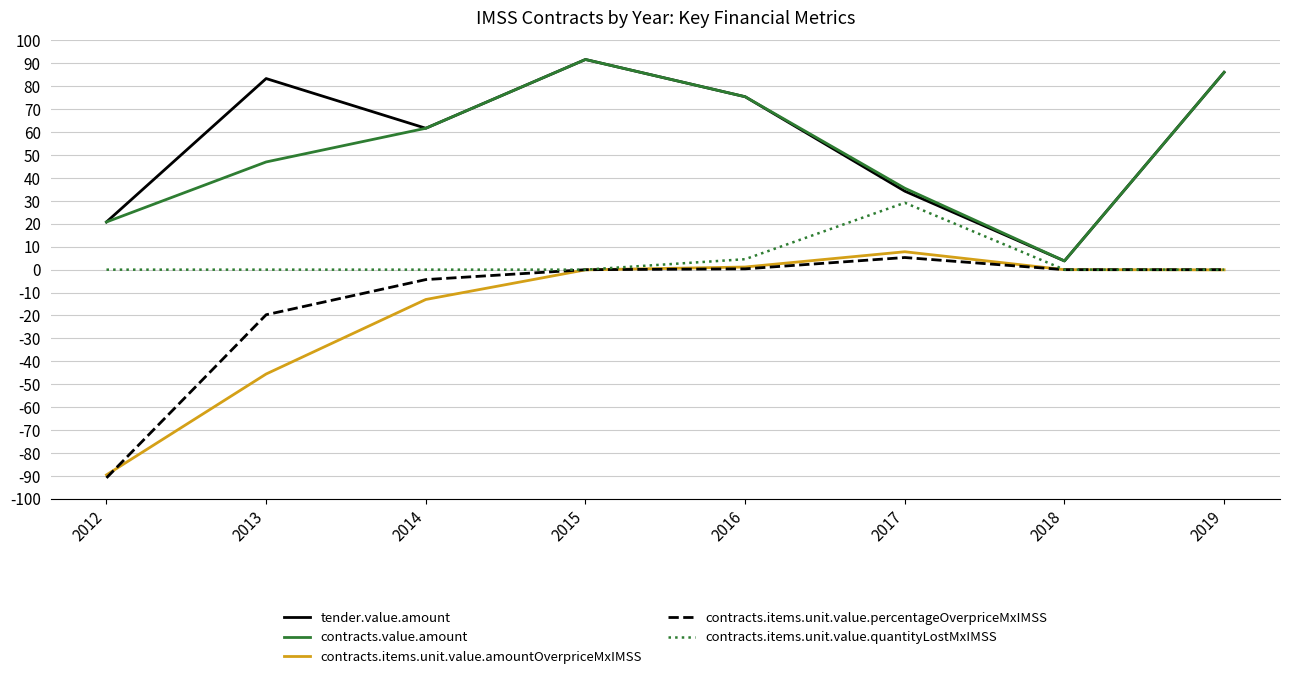

True or false: contracts.value.amount and contracts.items.unit.value.quantityLostMxIMSS intersect in this chart.

False